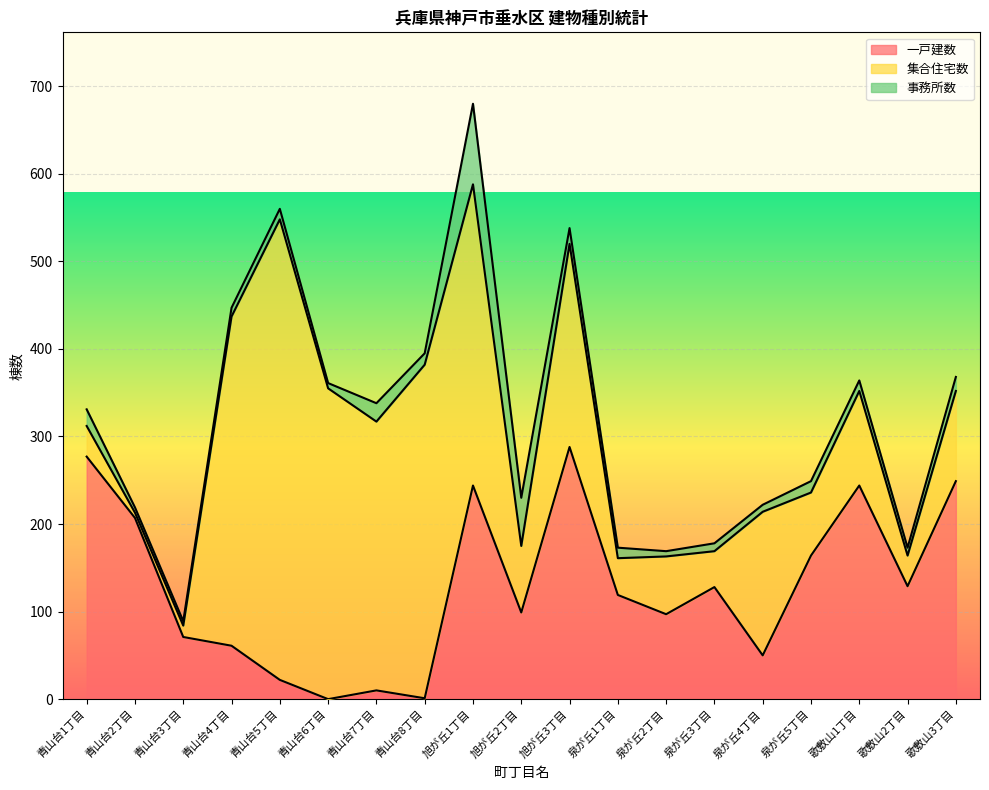

How many values in 一戸建数 are above zero?

18